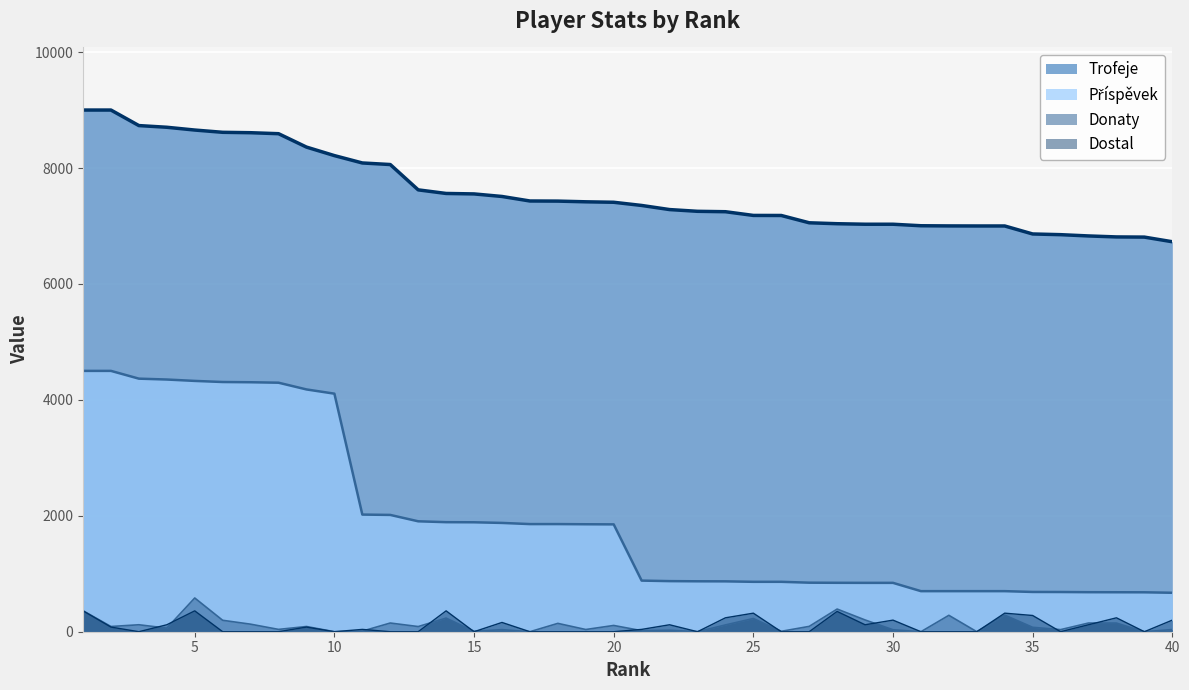

Is the value of Příspěvek at 34 greater than the value of Dostal at 37?

Yes